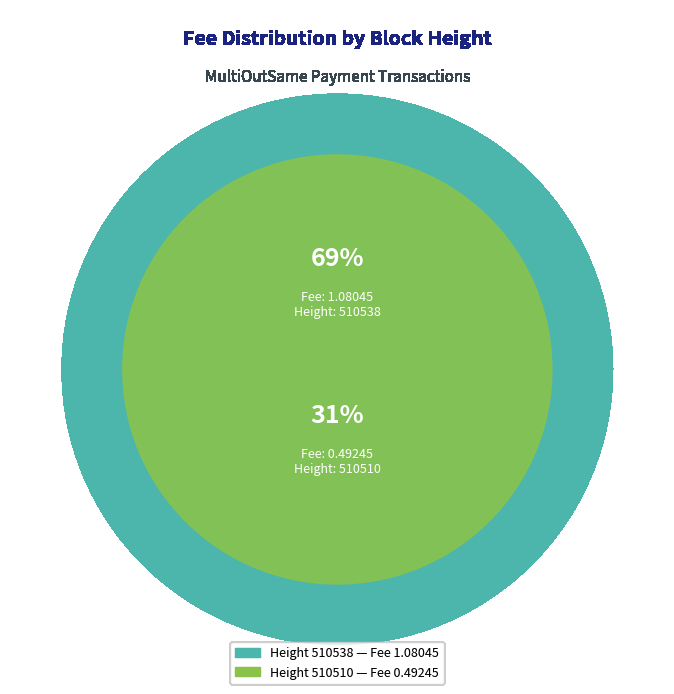

What percentage is NOT represented by 510538?

31.3%